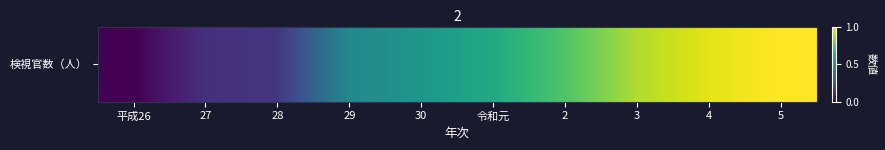

What is the minimum value shown in the chart?

333